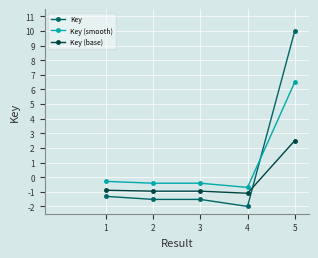

Reading left to right, extract all data points from this chart.

Key: 1=-1.3	2=-1.5	3=-1.5	4=-2.0	5=10.0
Key (smooth): 1=-0.3	2=-0.4	3=-0.4	4=-0.7	5=6.5
Key (base): 1=-0.9	2=-1.0	3=-1.0	4=-1.1	5=2.5